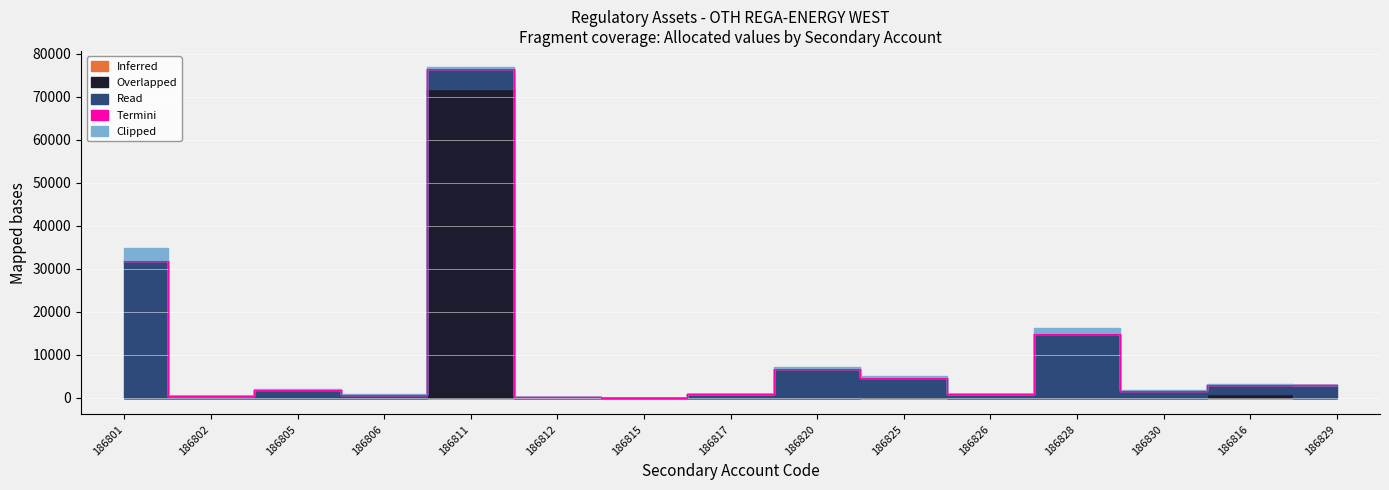

What is the sum of all Overlapped values?

72889.4